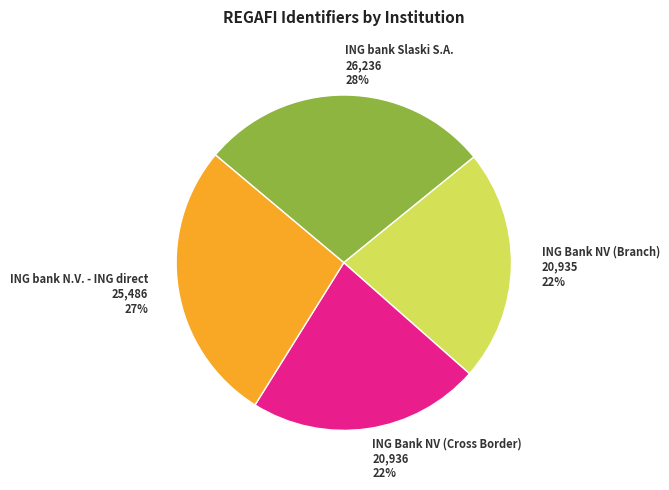

Is it true that ING bank Slaski S.A. is 14% of the pie?

False